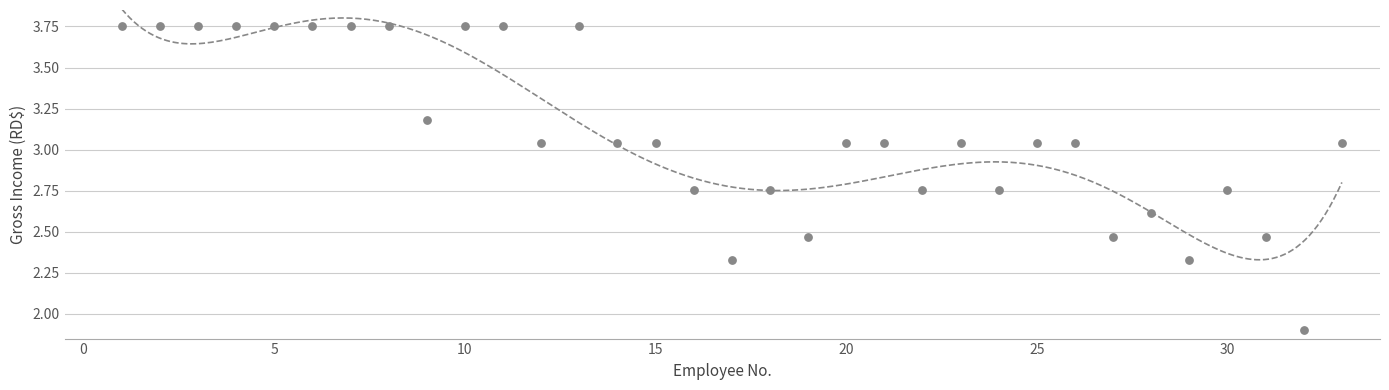

What Y value in the scatter plot is closest to 2?

1.9